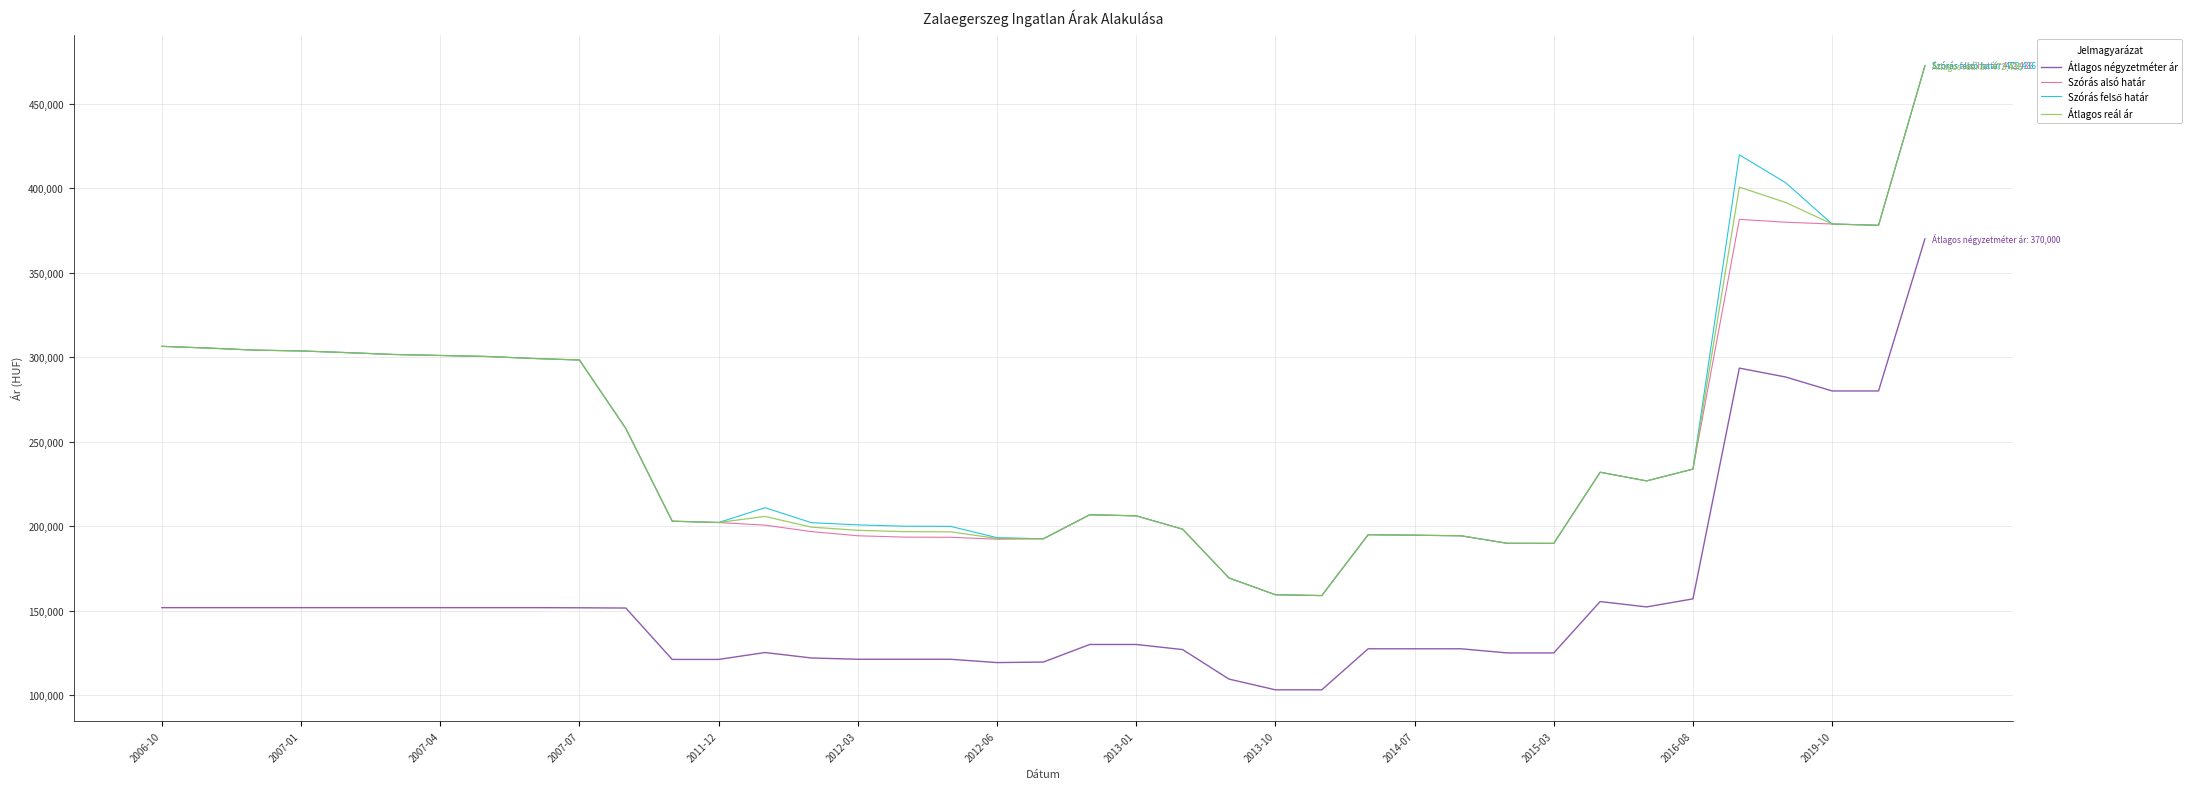

What is the smallest value displayed?

103174